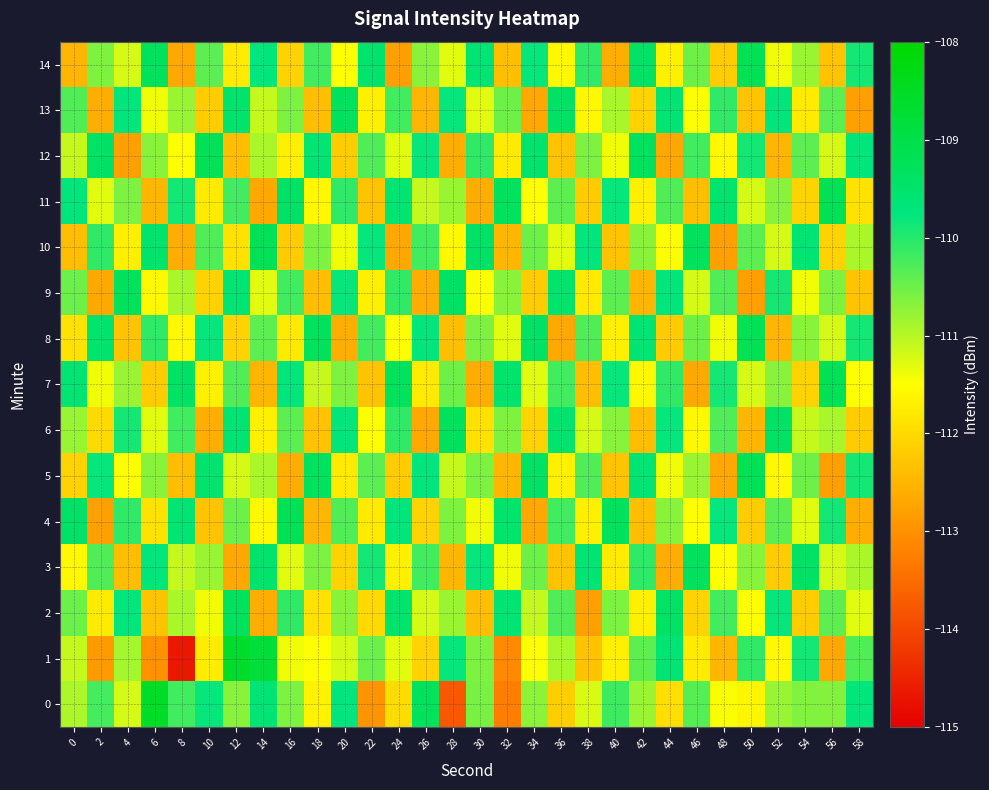

Count the number of data series in this chart.

15